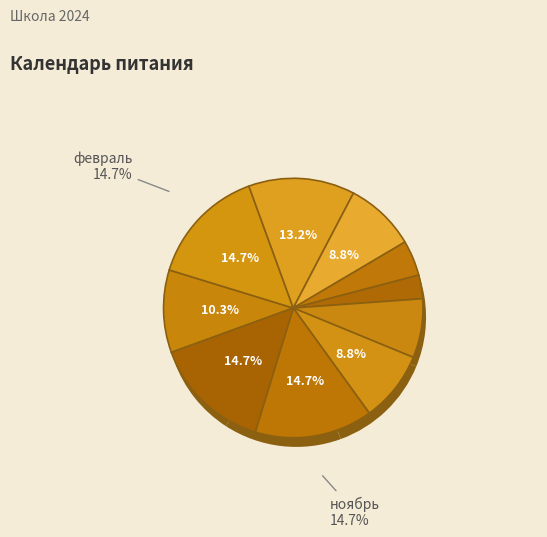

Which slice is the largest?

февраль